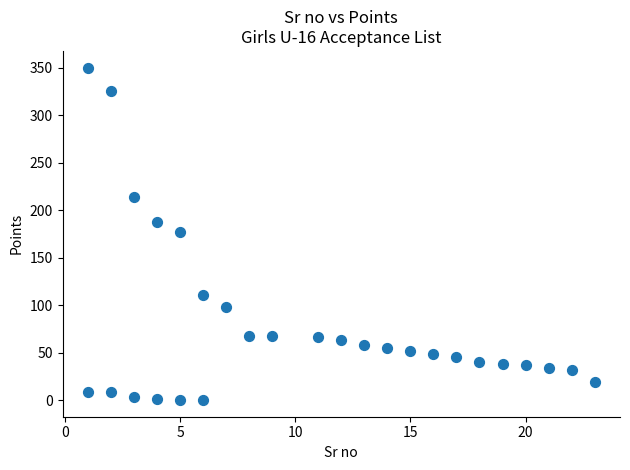

What is the range of Y values (max minus min)?

350.0